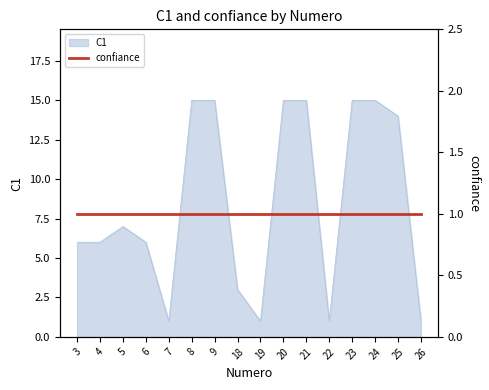

Read the value at 24.

15